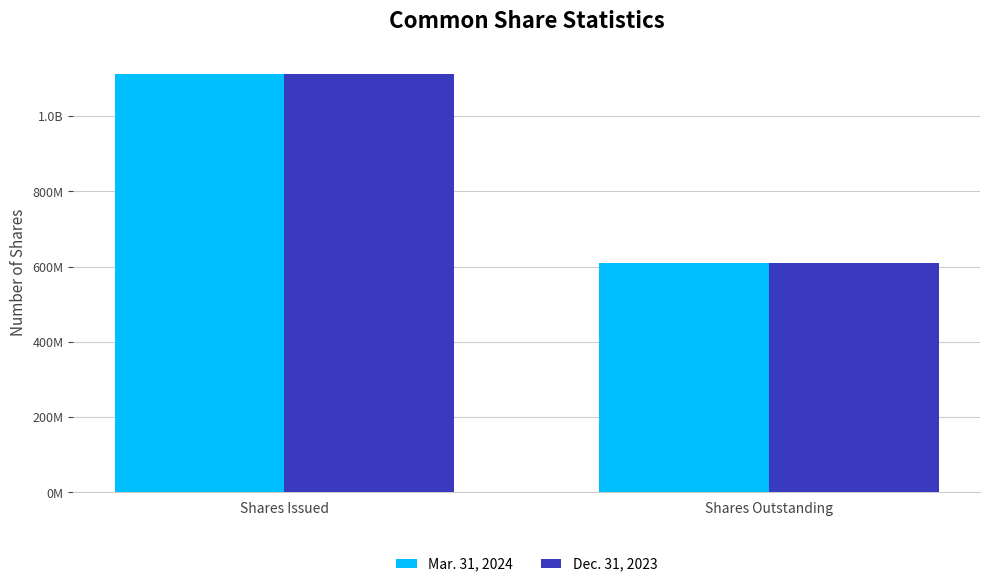

What are all the series names shown in the legend?

Mar. 31, 2024, Dec. 31, 2023